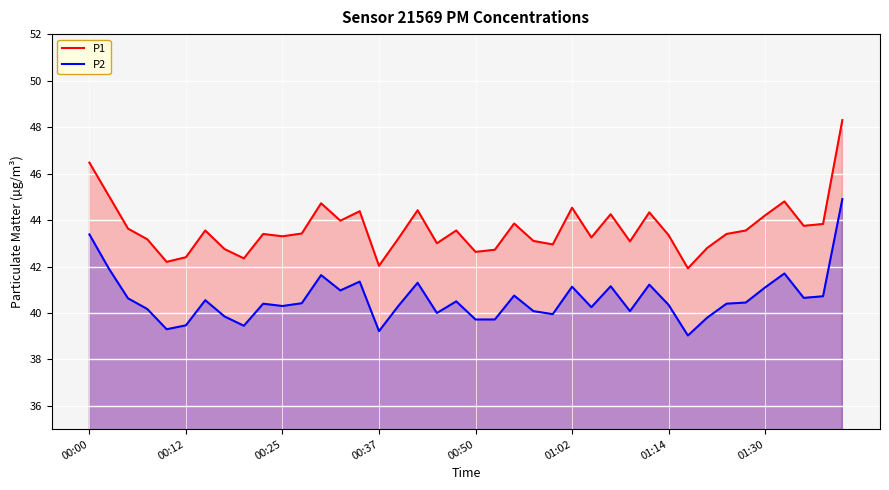

List the series in order of their peak value, highest first.

P1, P2